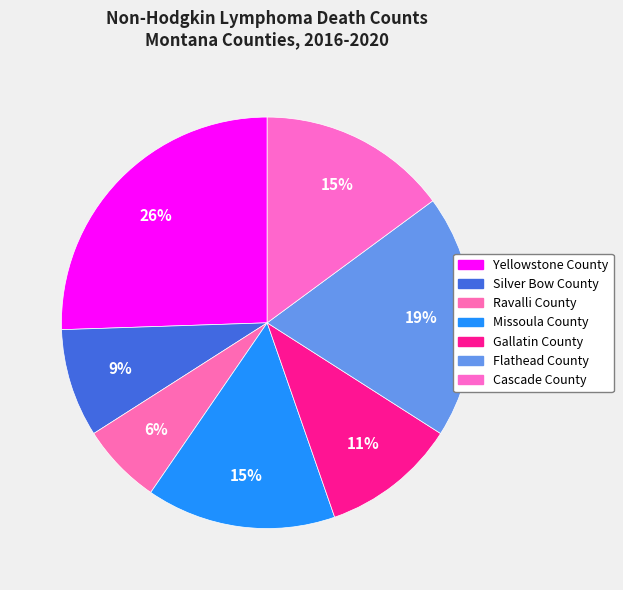

What is the smallest slice in the pie chart?

Ravalli County